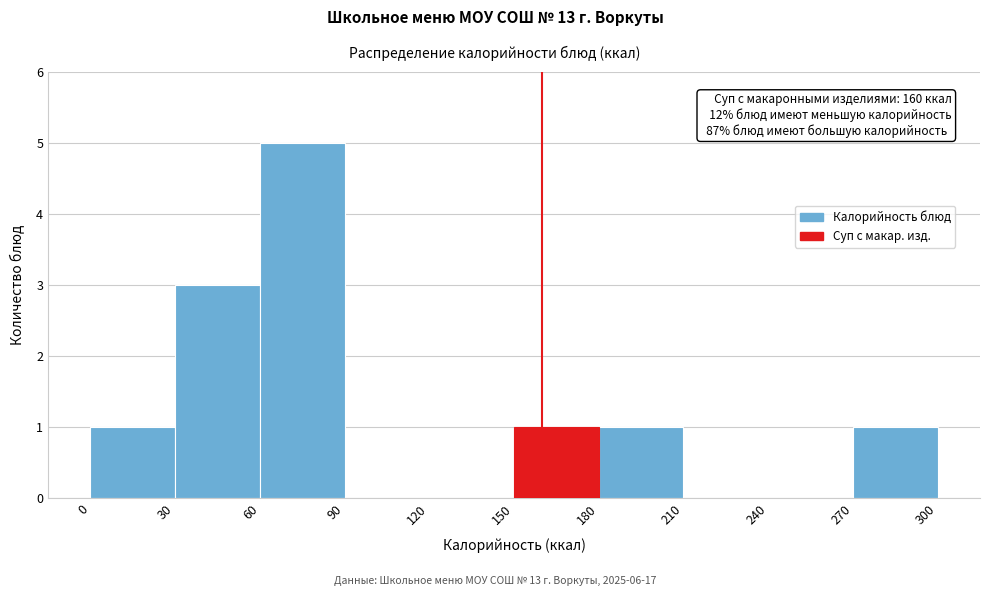

Over which range of the x-axis is the bar tallest?

60 to 90